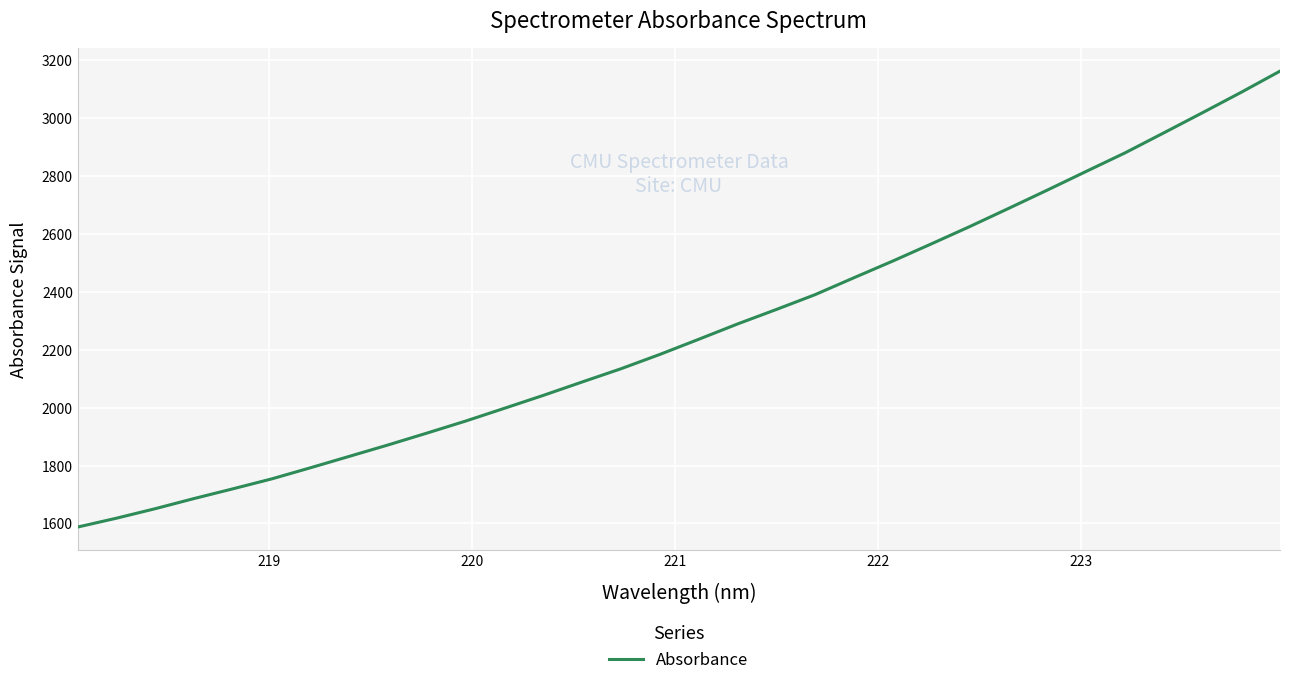

What is the maximum value shown in the chart?

3163.0